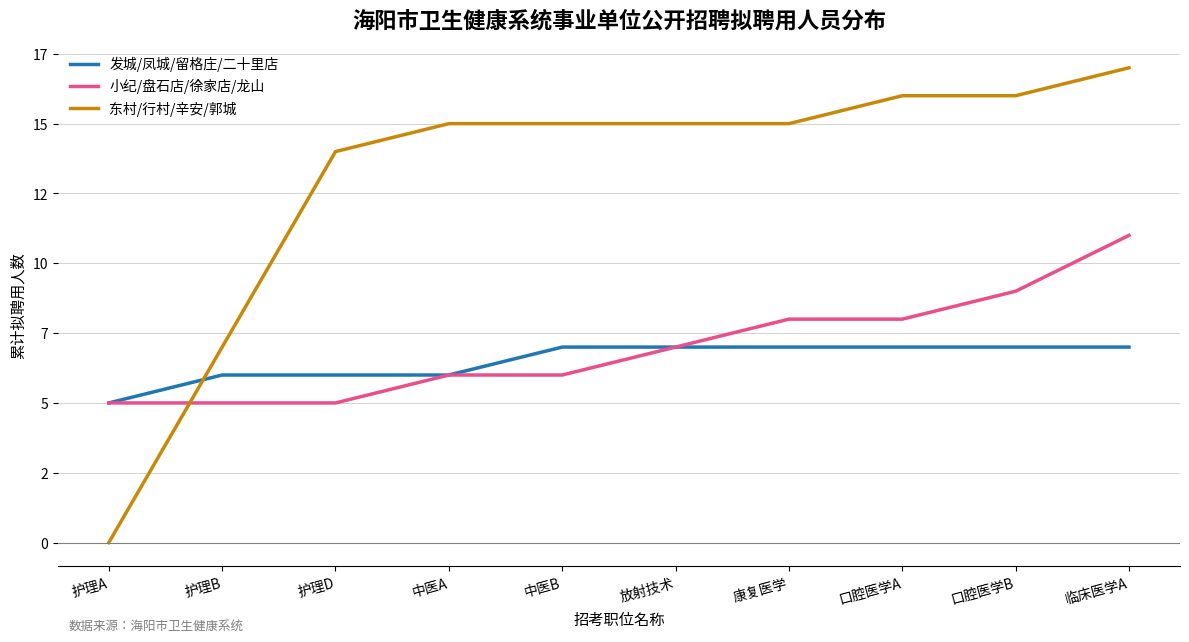

Does the chart display data point markers on the line(s)?

No